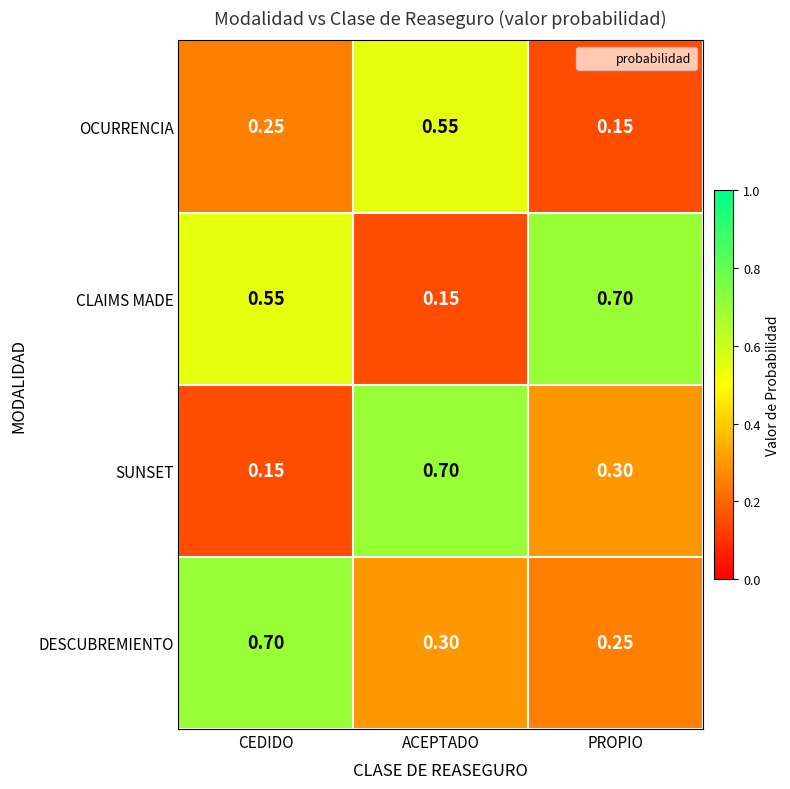

Between CEDIDO and ACEPTADO, which series saw the biggest shift?

SUNSET